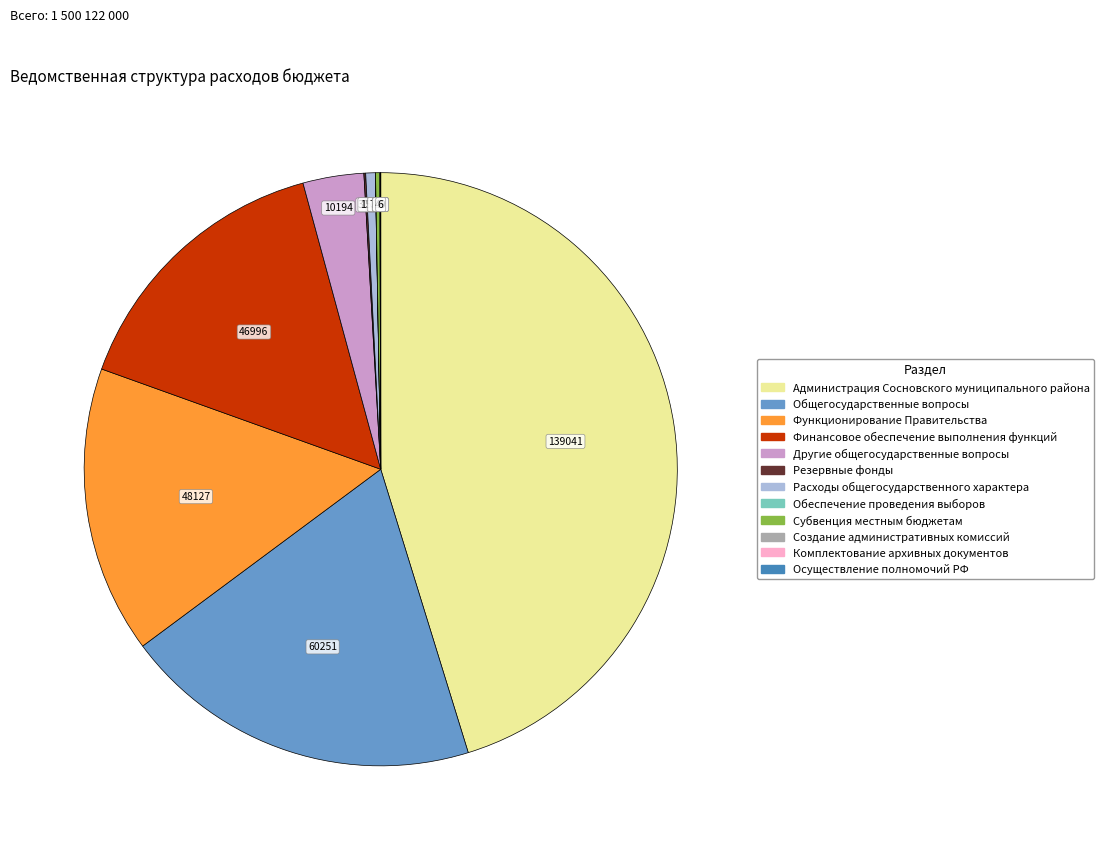

Is Функционирование Правительства the majority of the pie?

No